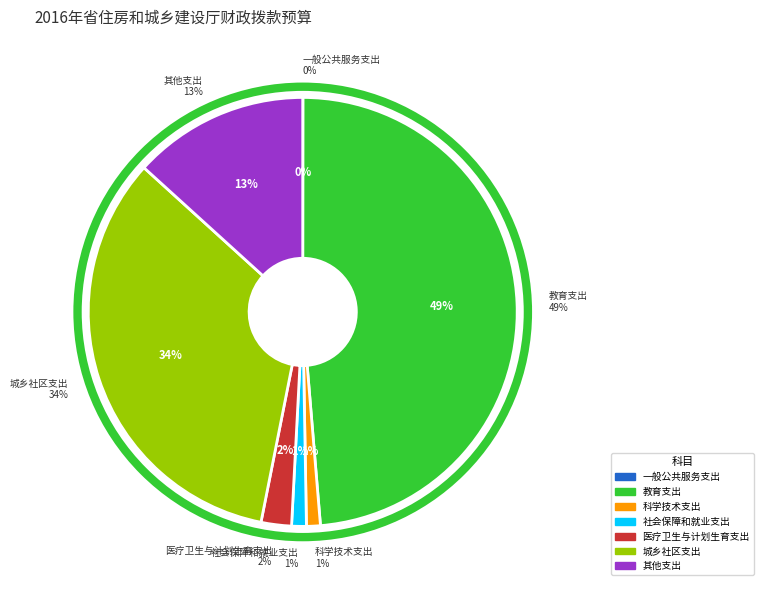

What percentage do 其他支出 and 社会保障和就业支出 together represent?

14.4%